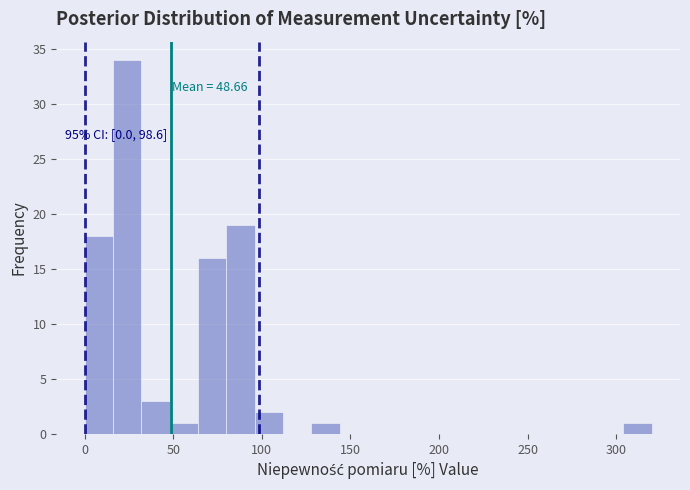

Around what value on the x-axis is the tallest bar? Give the approximate position of its centre, as read against the axis.

25